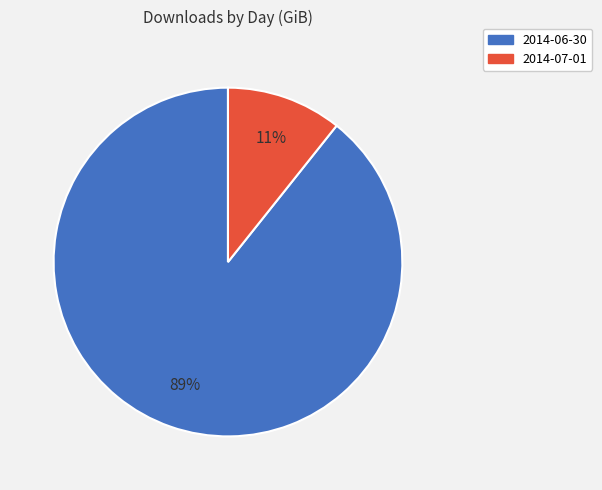

Is it true that 2014-06-30 is 89% of the pie?

True